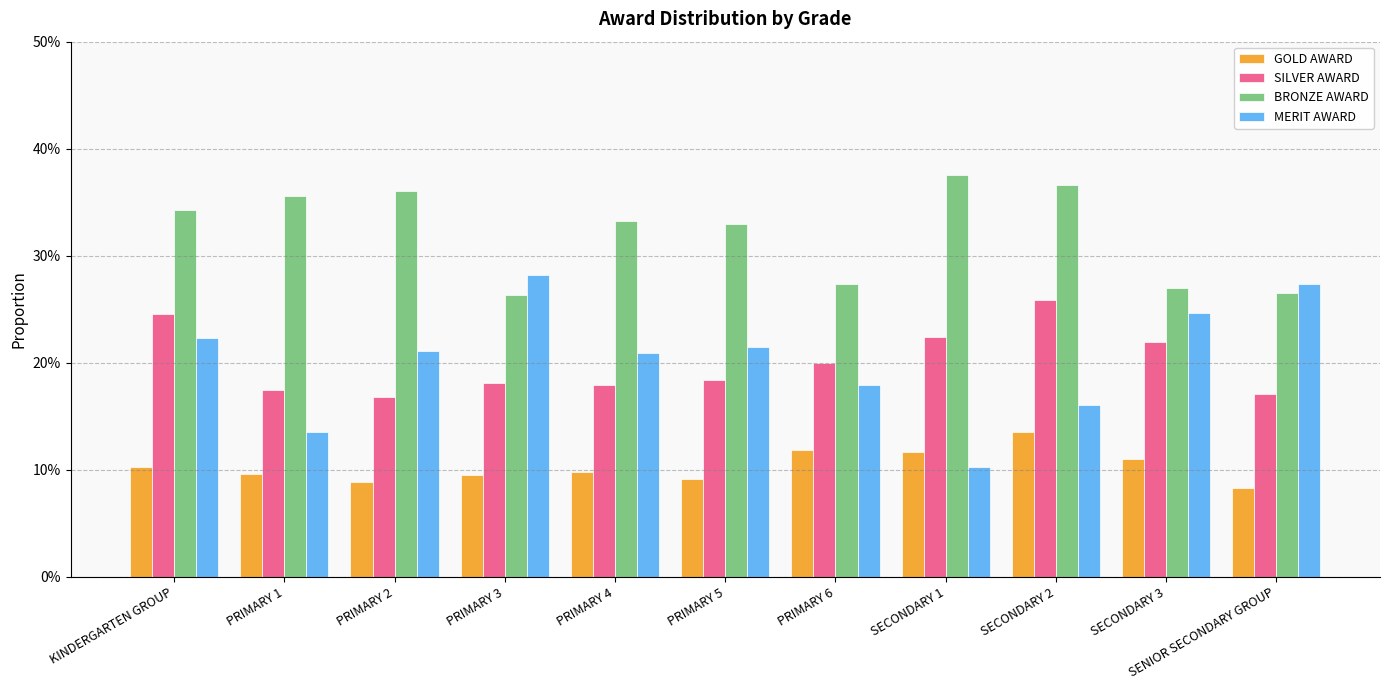

What are all the series names shown in the legend?

GOLD AWARD, SILVER AWARD, BRONZE AWARD, MERIT AWARD